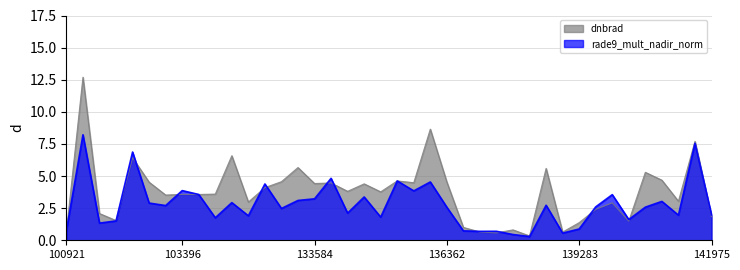

Reading left to right, transcribe all the data shown in this chart.

dnbrad: 0.7	12.7	2.1	1.5	6.4	4.5	3.5	3.6	3.6	3.6	6.6	3.0	4.1	4.6	5.7	4.4	4.5	3.8	4.4	3.8	4.6	4.5	8.7	4.5	1.0	0.6	0.6	0.8	0.3	5.6	0.6	1.4	2.4	2.9	1.5	5.3	4.7	3.0	7.7	1.8
rade9_mult_nadir_norm: 0.7	8.2	1.3	1.5	6.9	2.9	2.7	3.9	3.6	1.8	2.9	1.9	4.4	2.5	3.1	3.2	4.8	2.1	3.4	1.8	4.6	3.8	4.5	2.6	0.7	0.7	0.7	0.4	0.3	2.7	0.6	0.9	2.6	3.6	1.6	2.6	3.0	2.0	7.6	2.0